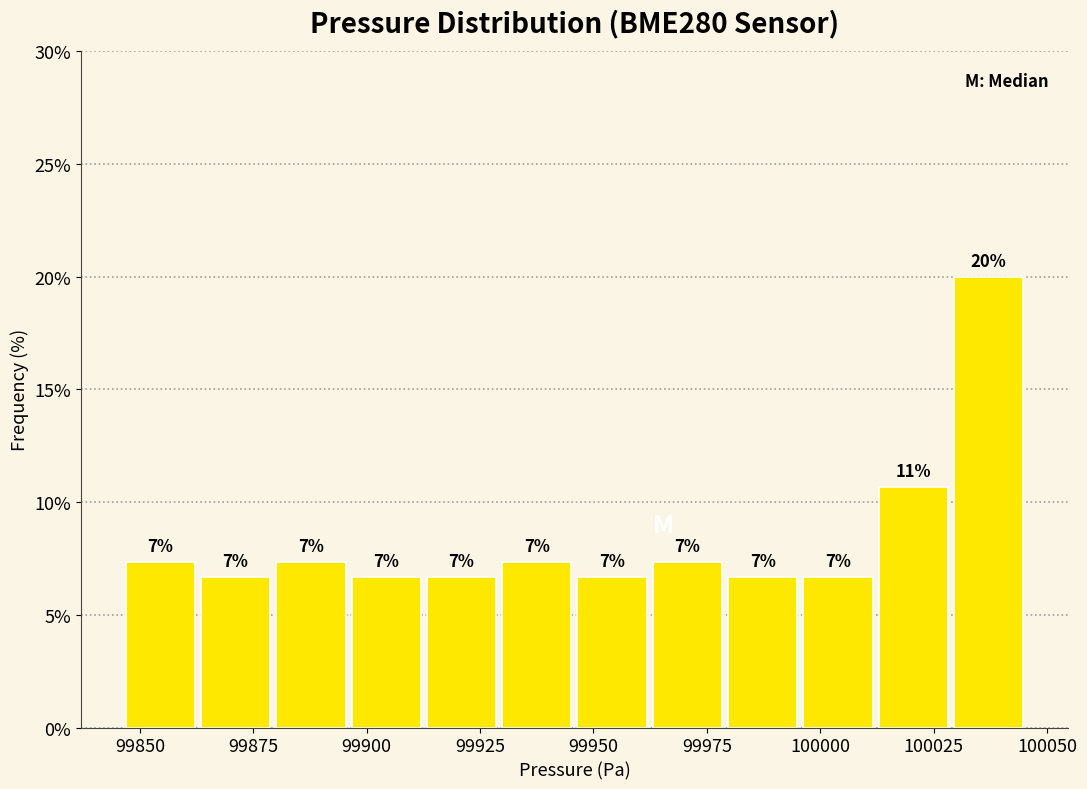

Read against the x-axis, roughly where is the centre of the tallest bar?

100035